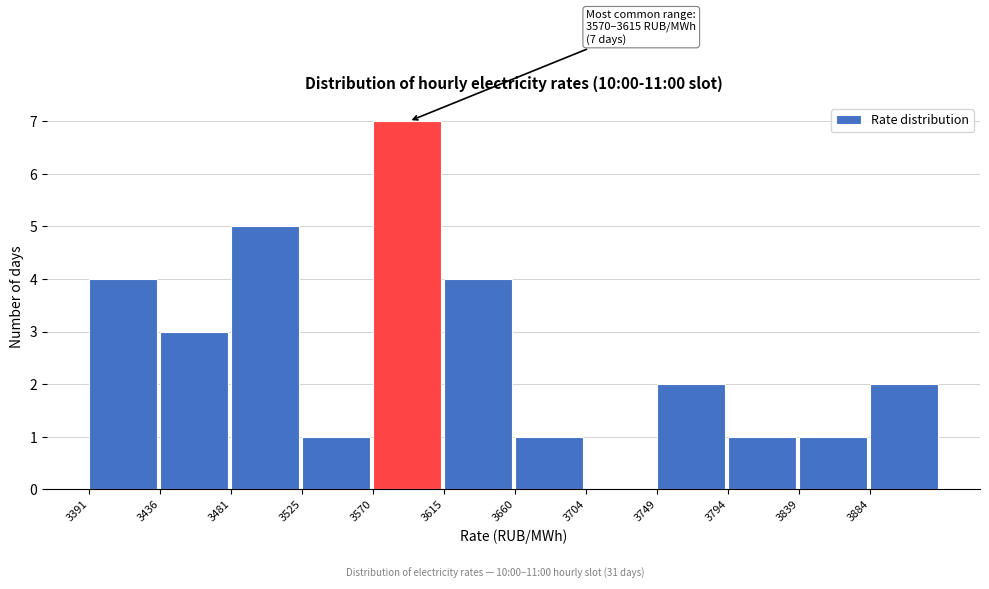

Which range on the x-axis has the tallest bar?

3570 to 3615